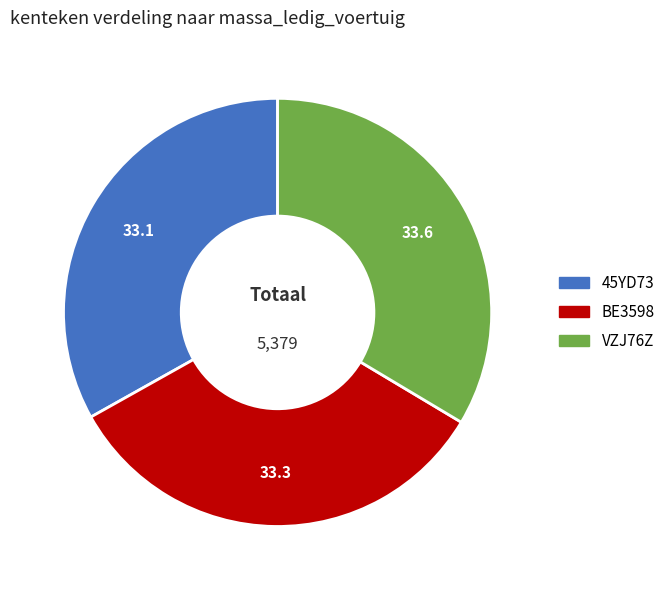

How many segments does this pie chart have?

3